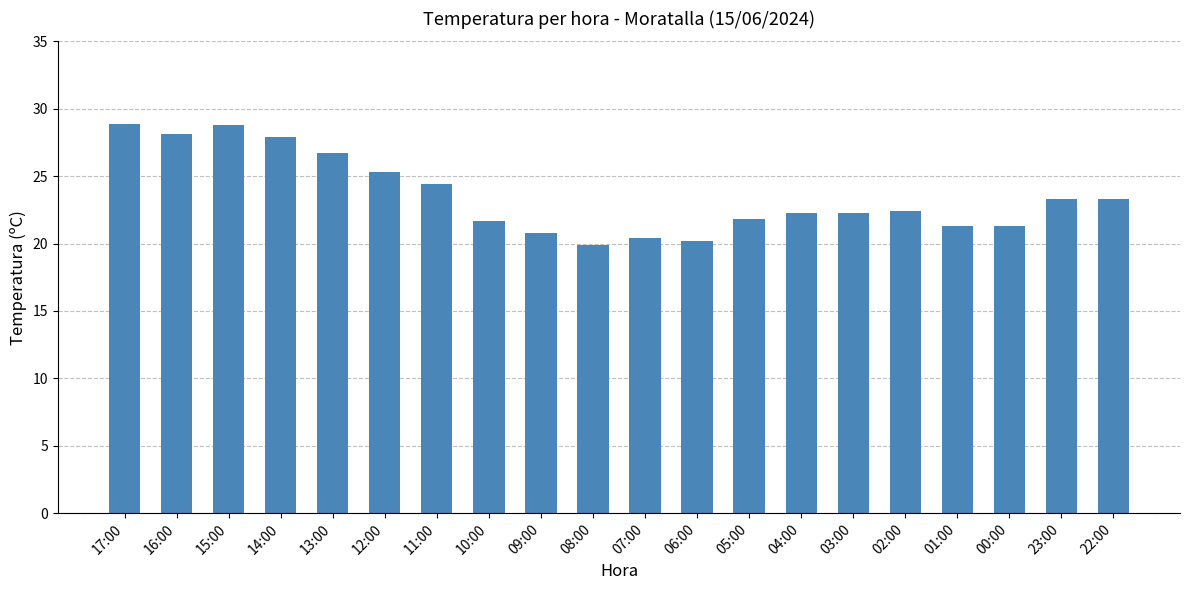

What is the maximum value shown in the chart?

28.9